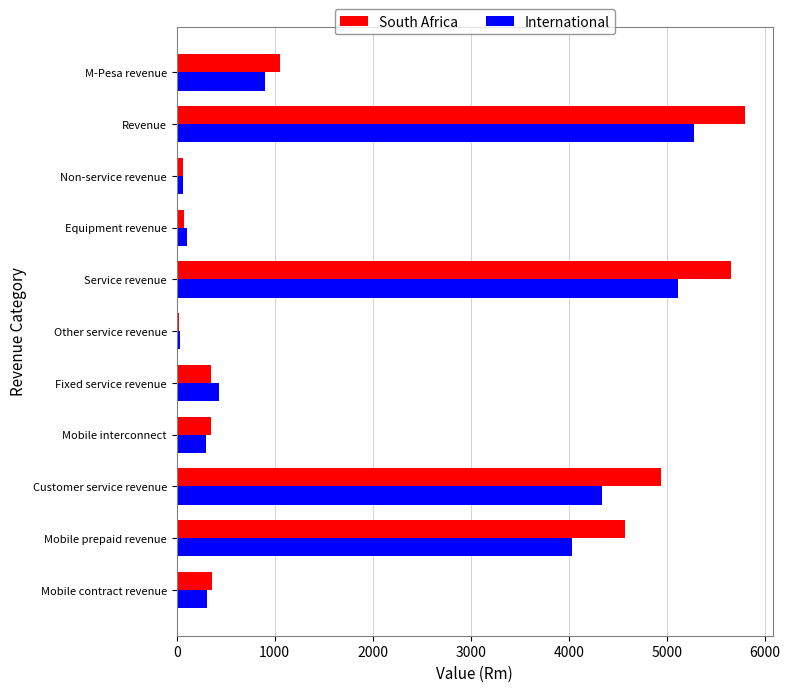

Is it true that International equals 302 at Mobile interconnect?

True